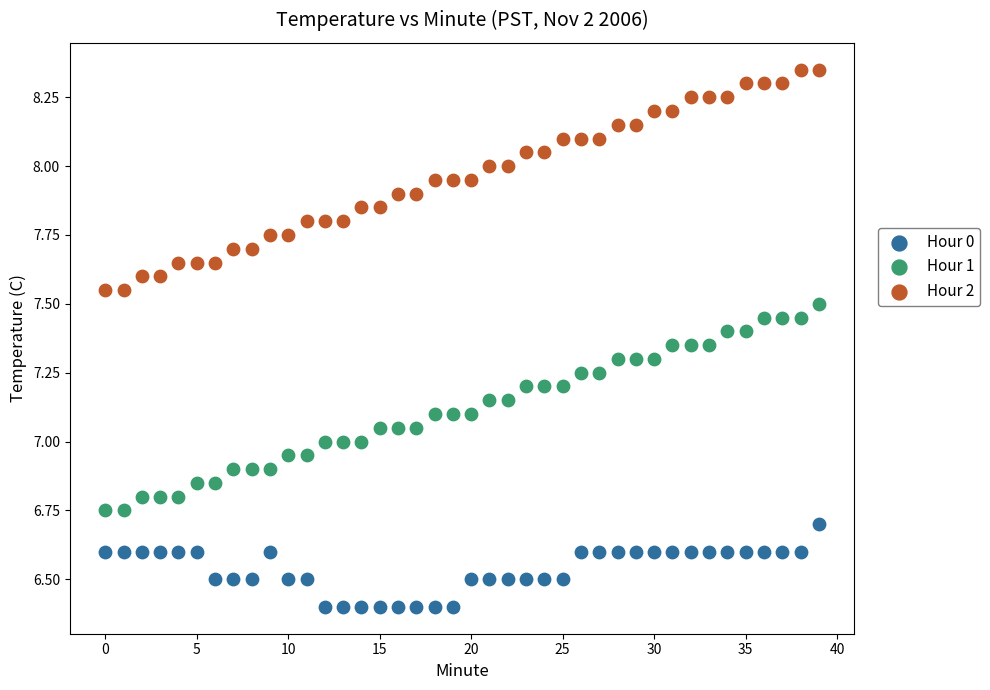

Which series reaches the minimum Y coordinate?

Hour 0